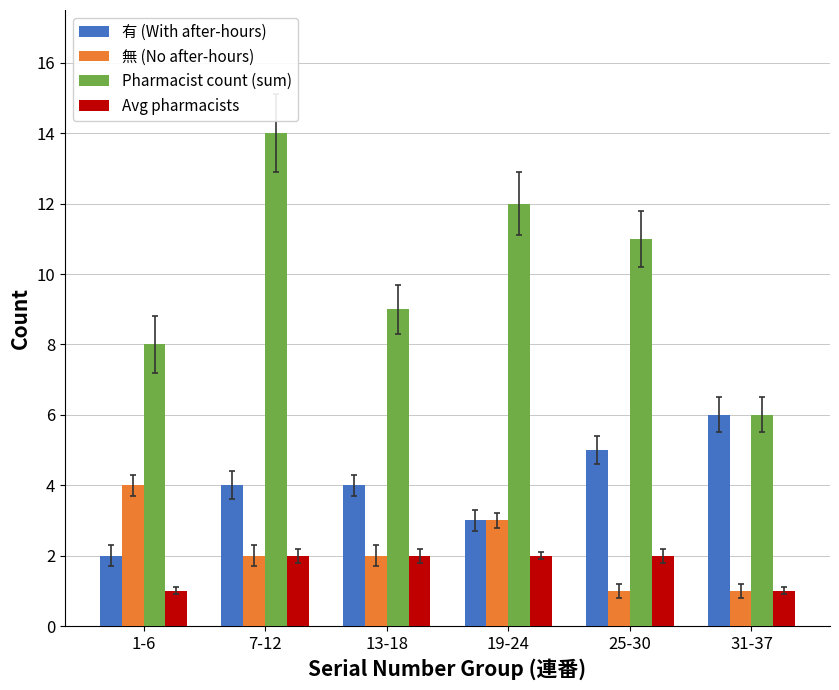

What is the maximum value shown in the chart?

14